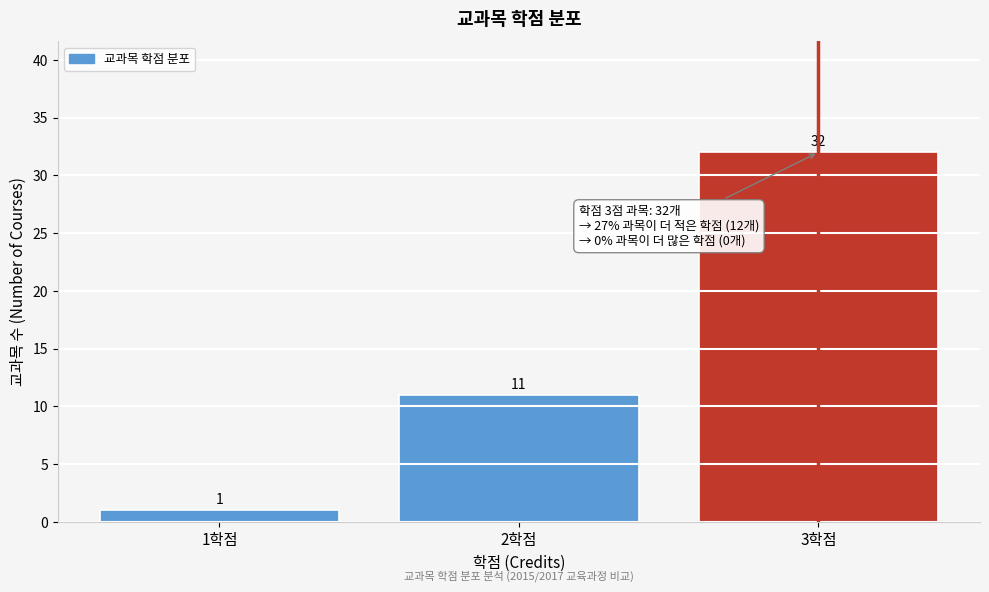

What is the height of the bar covering 0.5 to 1.5 on the x-axis?

1